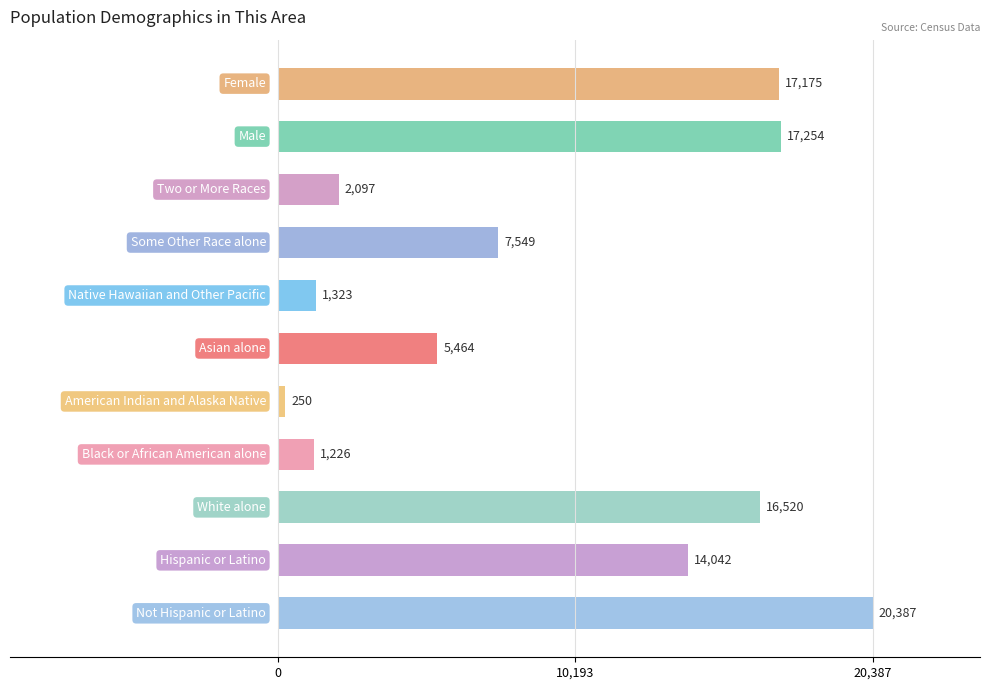

What is the minimum value shown in the chart?

250